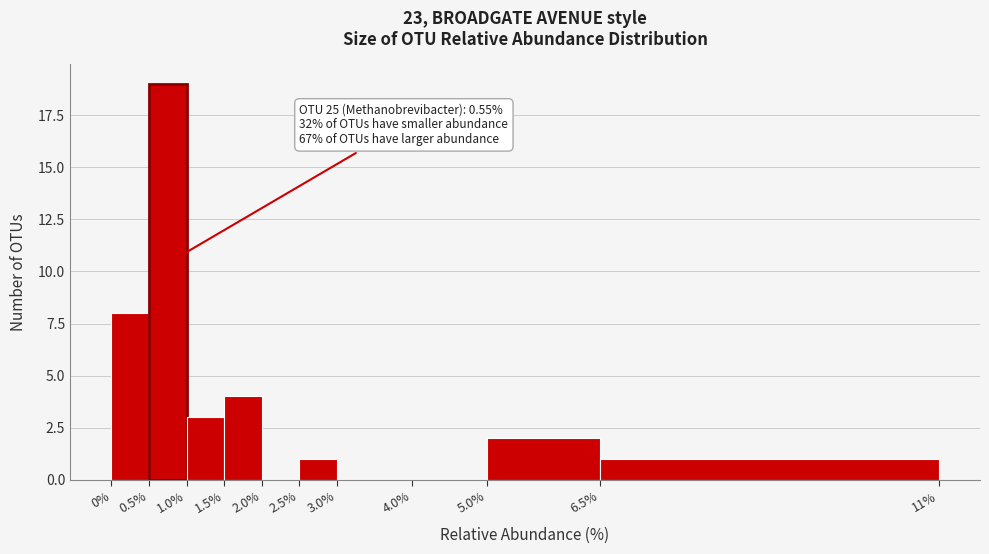

Which range on the x-axis has the tallest bar?

0.5% to 1.0%